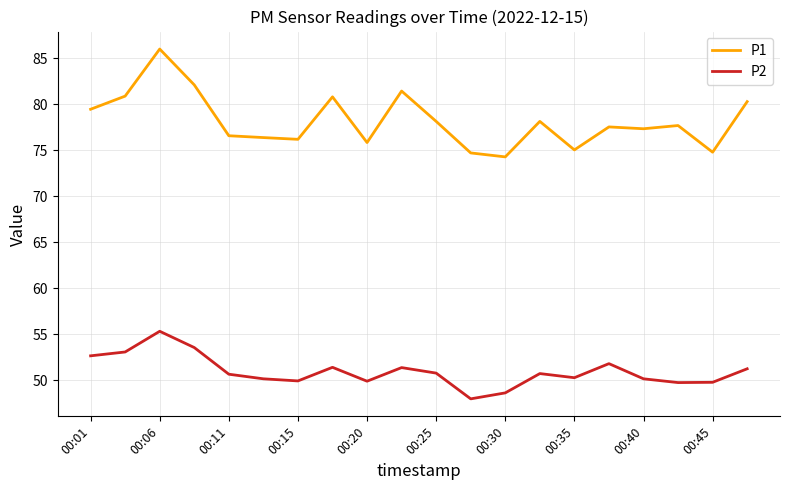

What is the maximum value for P1?

86.0